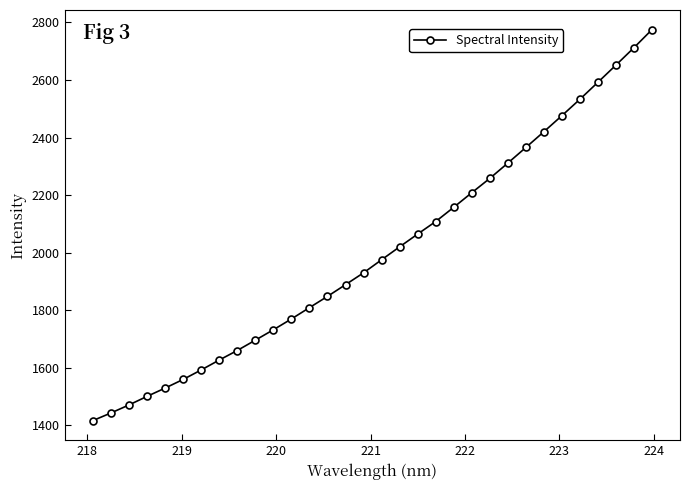

What is the difference between the maximum and minimum values?

1359.2